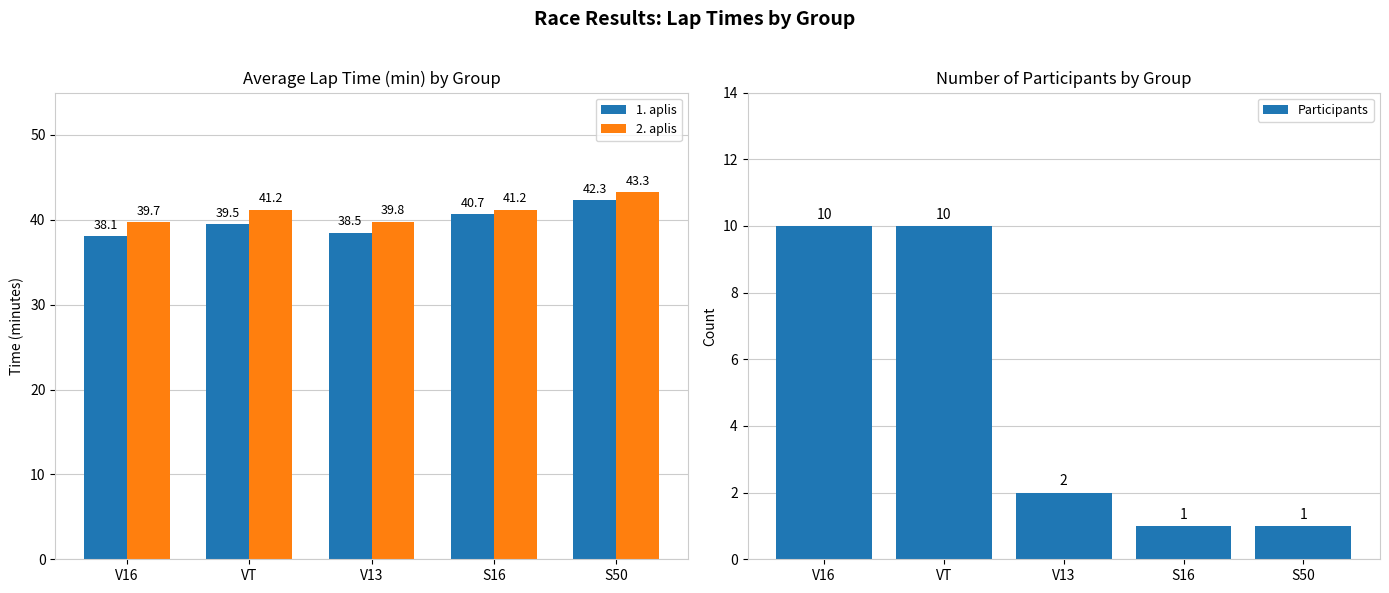

What is the value of the Participants bar at the 2nd from the left?

10